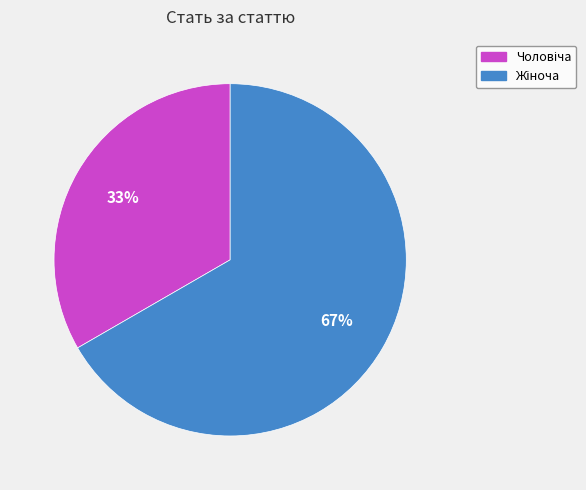

Count the number of slices in the pie.

2